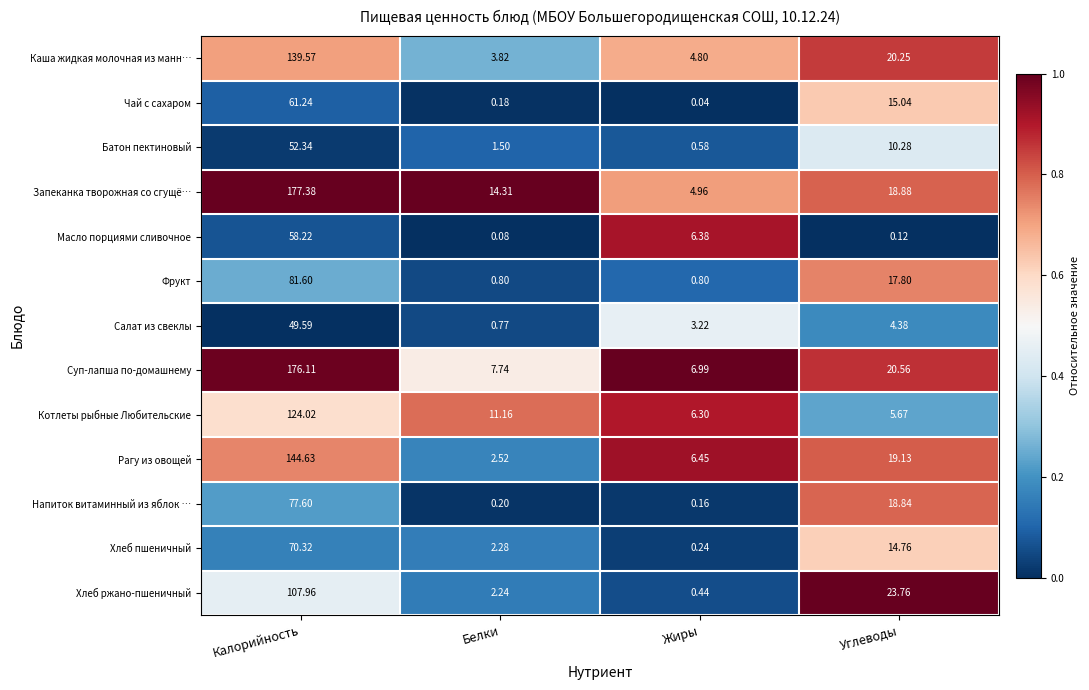

Which series changed the most between Жиры and Углеводы?

Хлеб ржано-пшеничный